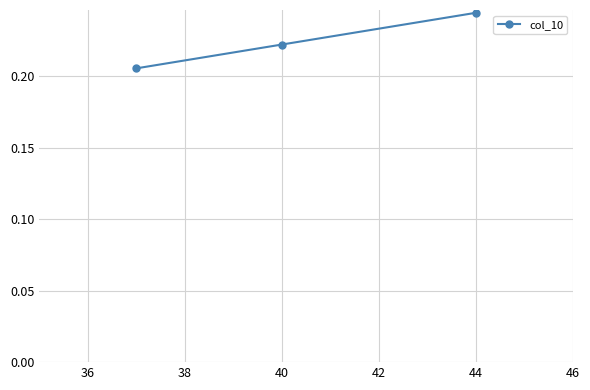

What is the sum of all values?

0.7